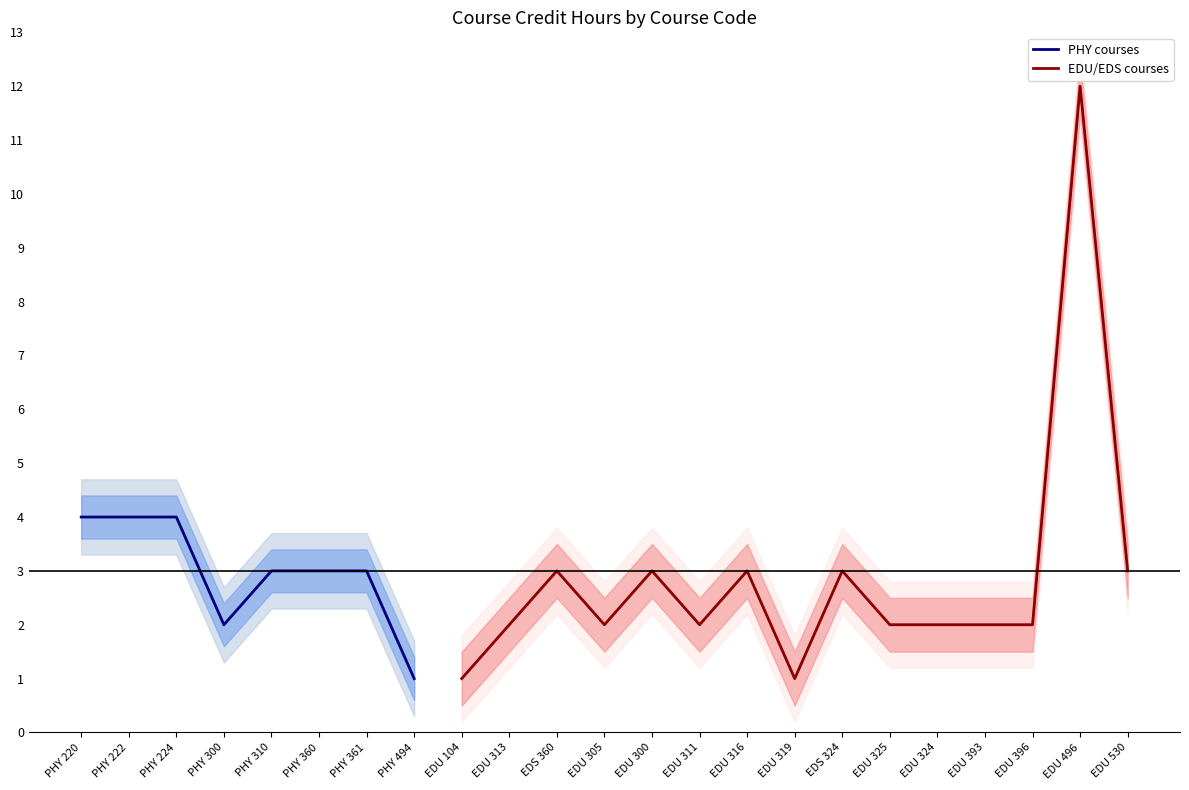

How many interior local peaks (higher than both neighbors) does the data have?

5